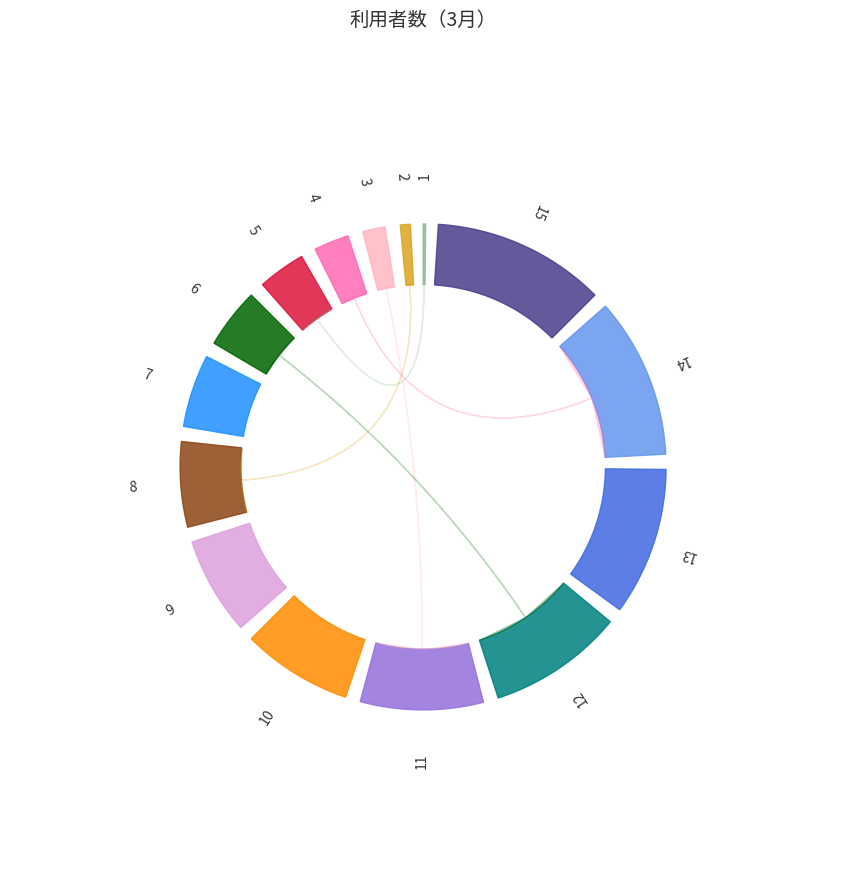

To the nearest percent, what is the average slice percentage?

7%